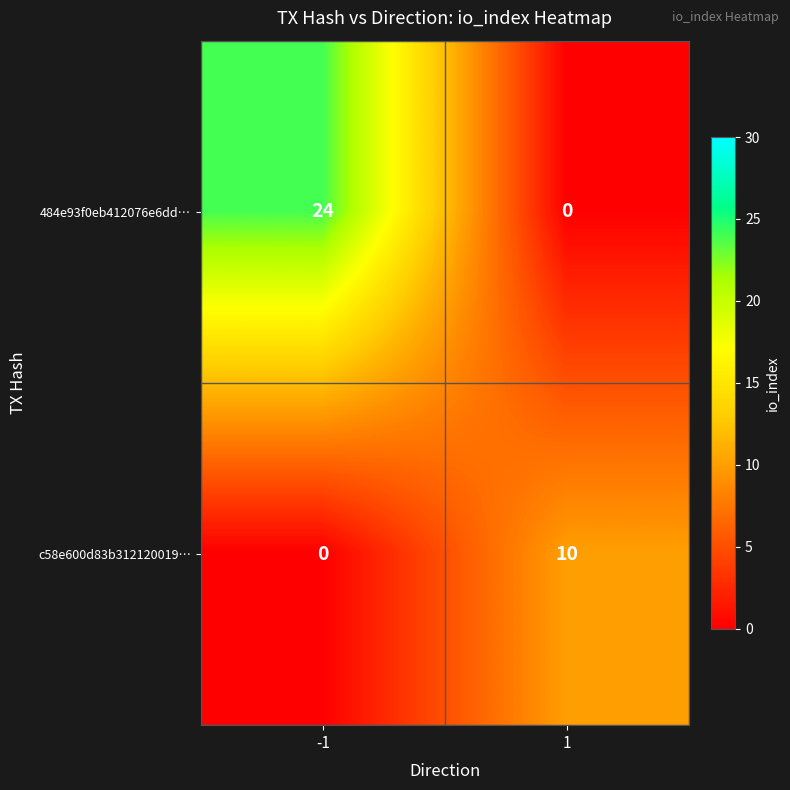

Which label corresponds to the largest value in the chart?

-1